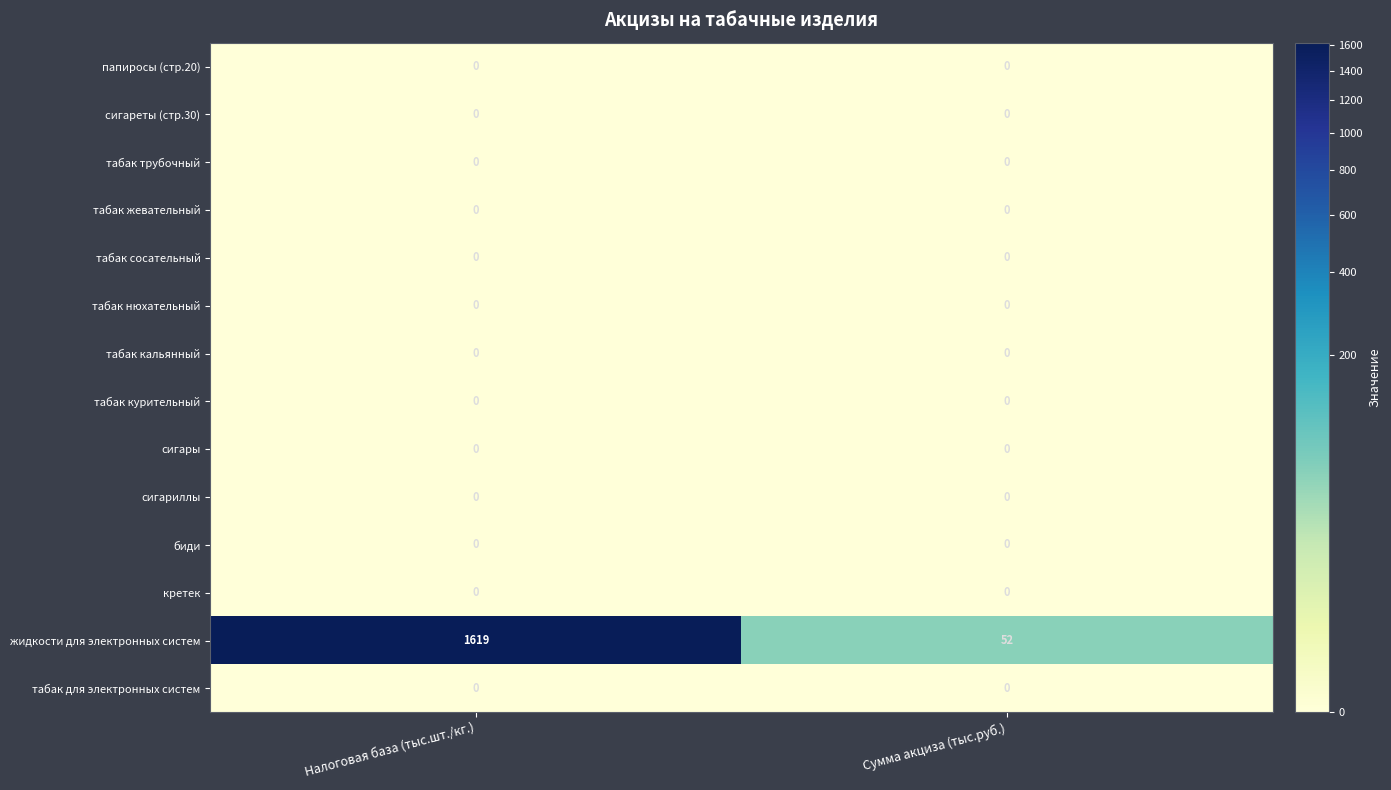

What is the difference between the highest and lowest values at Сумма акциза (тыс.руб.)?

52